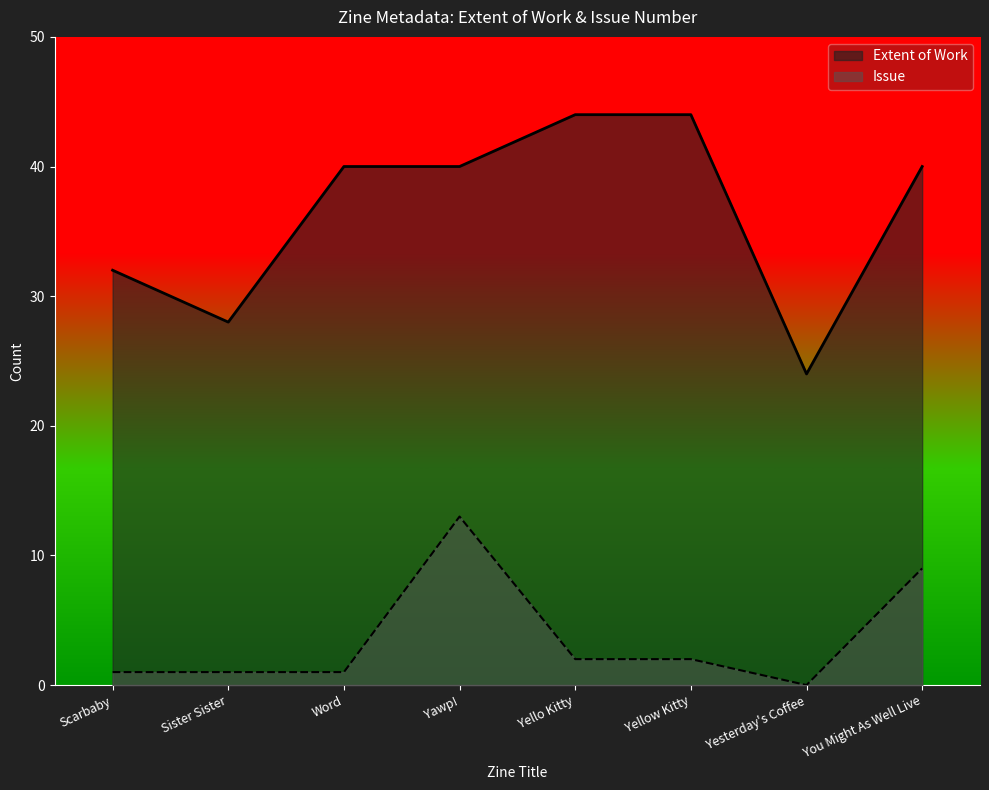

What is the difference between the second highest and second lowest values in the Extent of Work series?

16